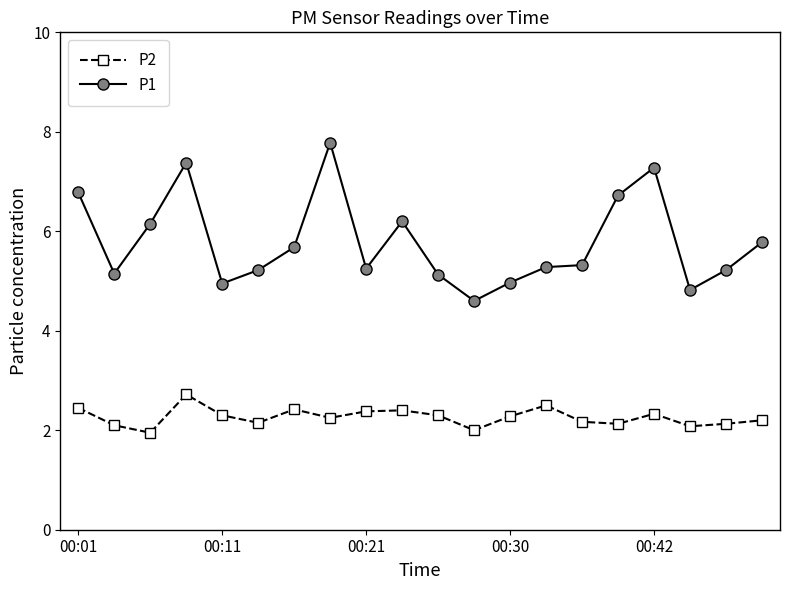

Which series has the largest range (max minus min)?

P1